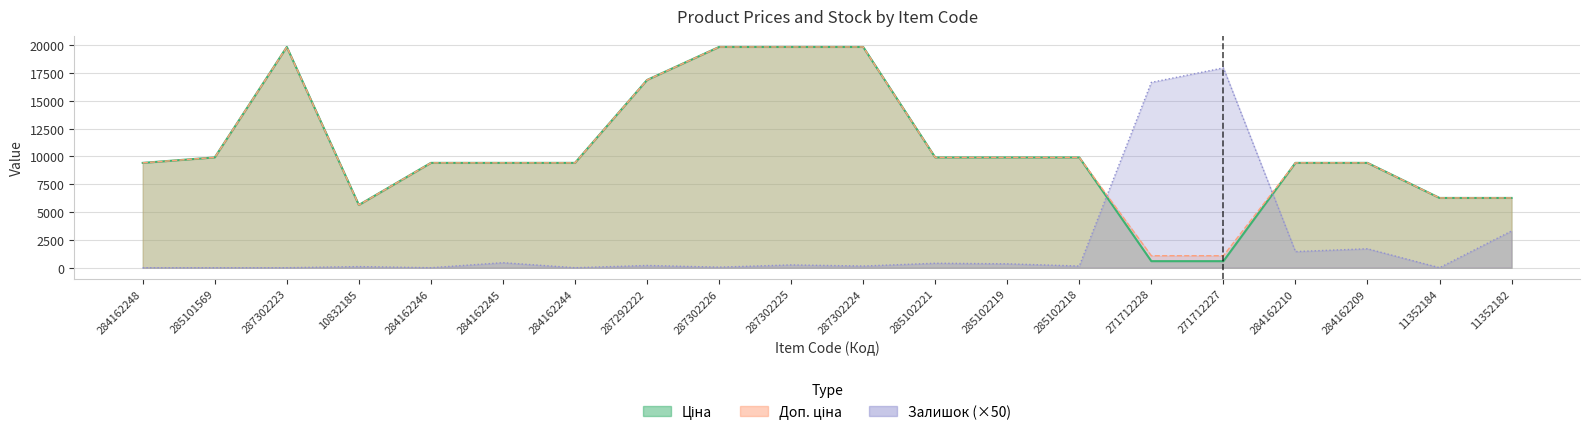

How many lines are shown in the chart?

3